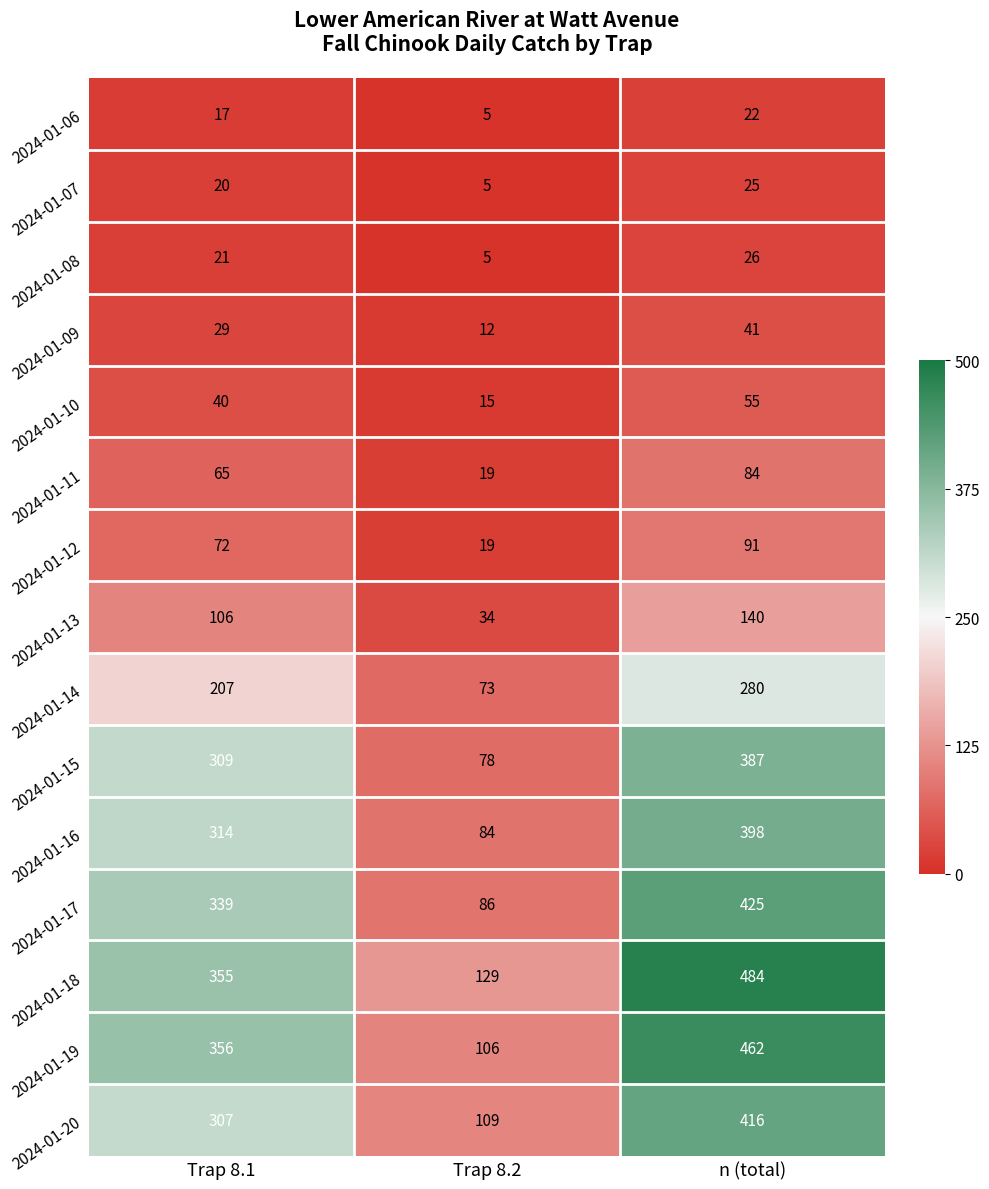

Is the value of 2024-01-09 at Trap 8.2 greater than the value of 2024-01-11 at Trap 8.1?

No